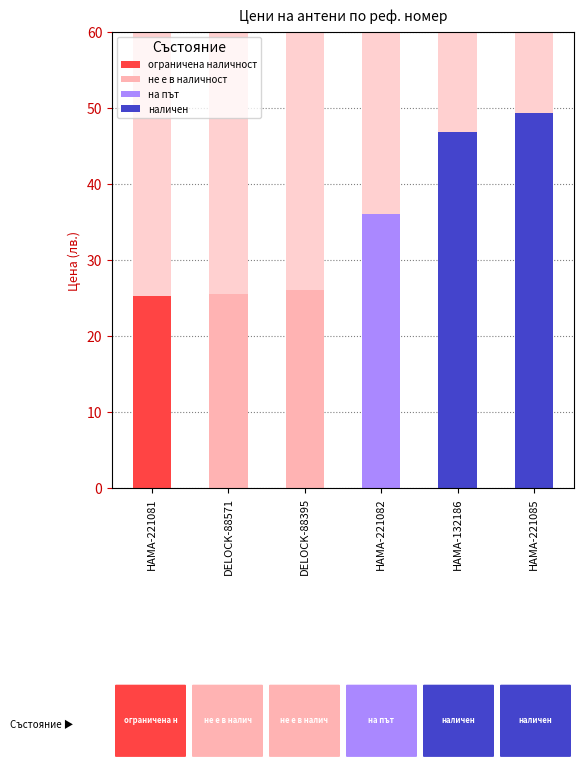

How many data points are less than 36?

3